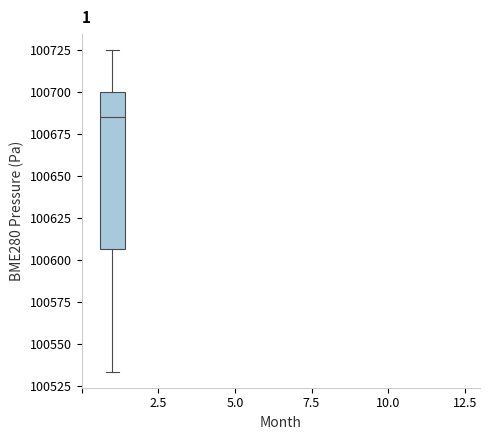

Transcribe this box plot: give where the median line is, the range the box spans, and where the two whiskers end, as read against the y-axis. The values are not printed on the chart, so give them approximately, as read against the axis.

median 100685, box 100605 to 100700, whiskers 100535 to 100725